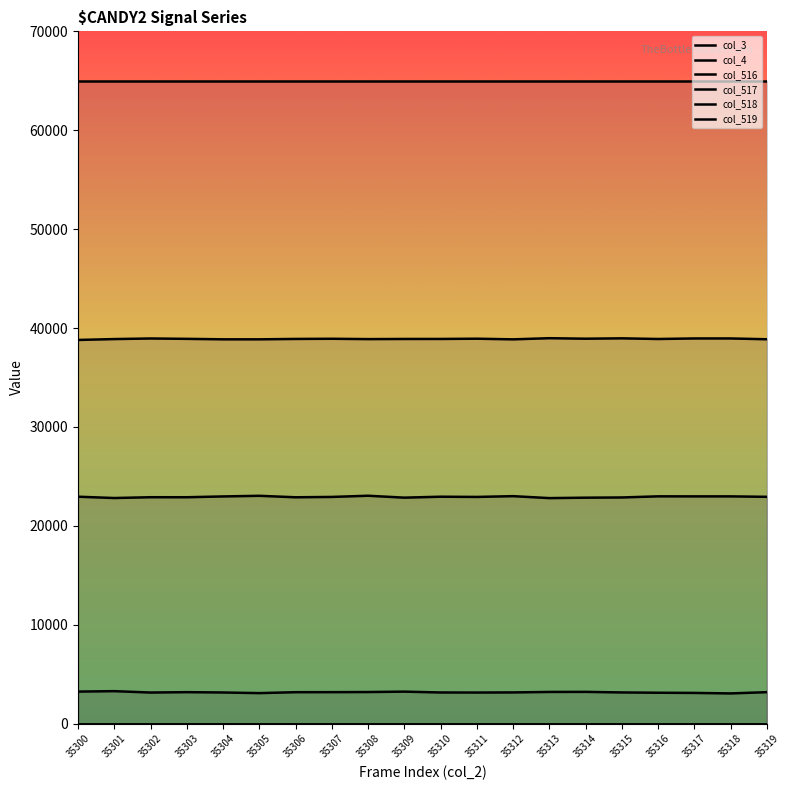

Which label corresponds to the largest value in the chart?

35300